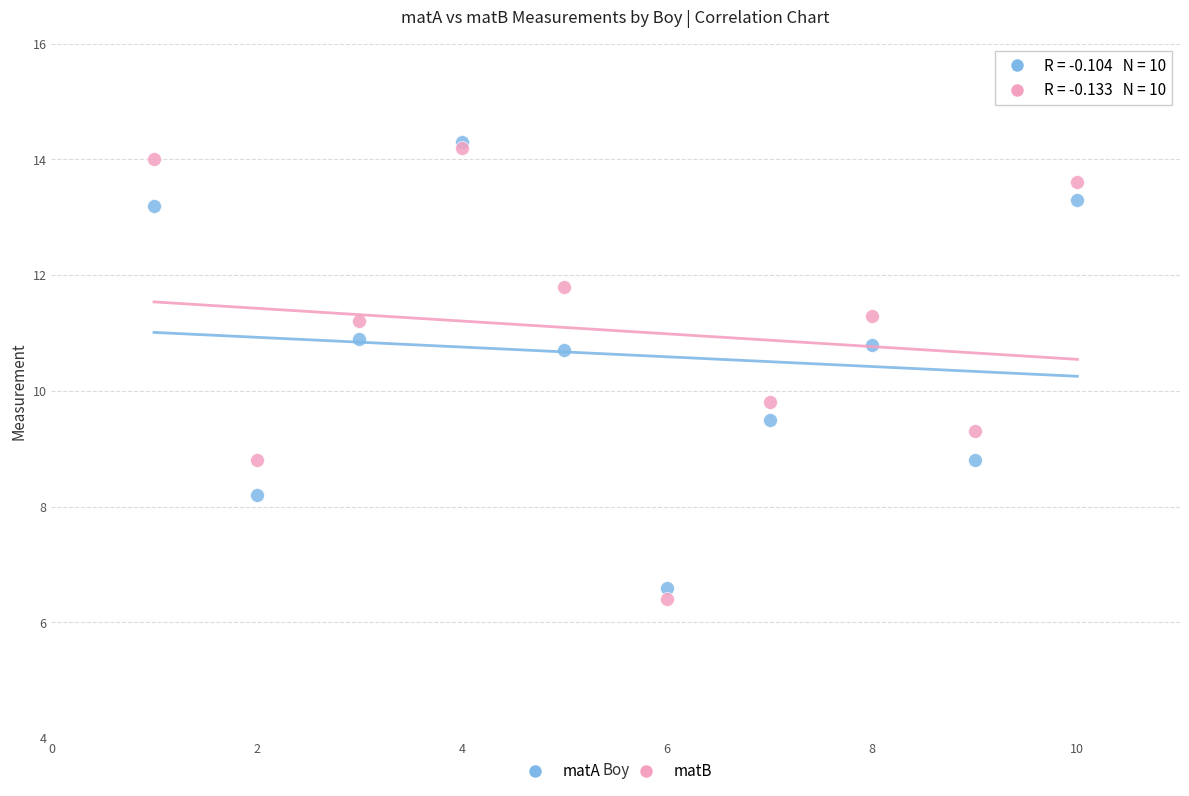

Across all series, what Y value is closest to 10?

9.8